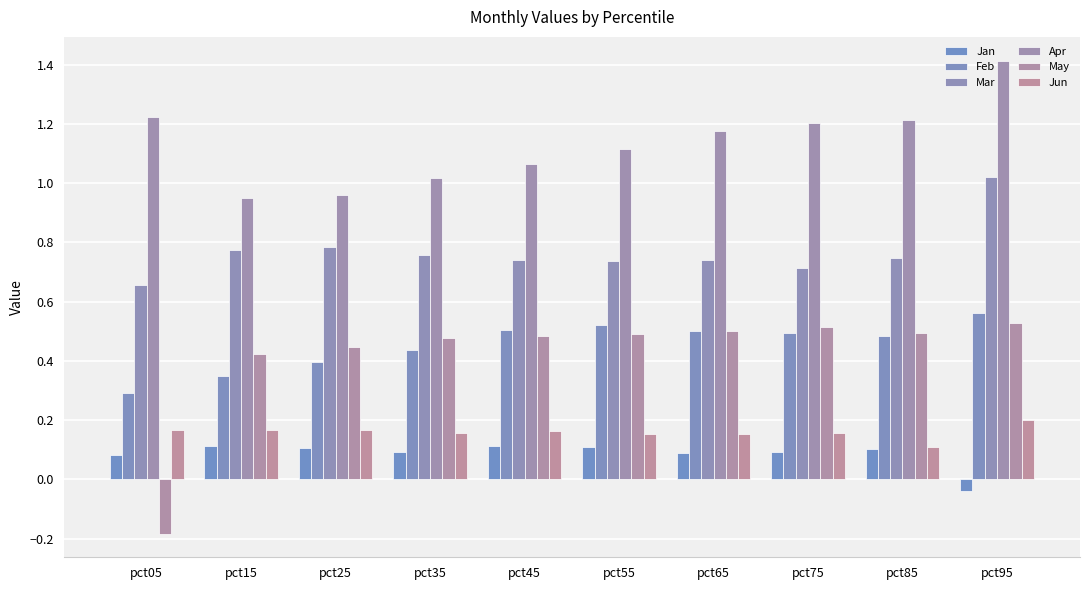

Reading left to right, what are all the values shown in this chart?

Jan: 0.1	0.1	0.1	0.1	0.1	0.1	0.1	0.1	0.1	-0.0
Feb: 0.3	0.3	0.4	0.4	0.5	0.5	0.5	0.5	0.5	0.6
Mar: 0.7	0.8	0.8	0.8	0.7	0.7	0.7	0.7	0.7	1.0
Apr: 1.2	1.0	1.0	1.0	1.1	1.1	1.2	1.2	1.2	1.4
May: -0.2	0.4	0.4	0.5	0.5	0.5	0.5	0.5	0.5	0.5
Jun: 0.2	0.2	0.2	0.2	0.2	0.2	0.2	0.2	0.1	0.2